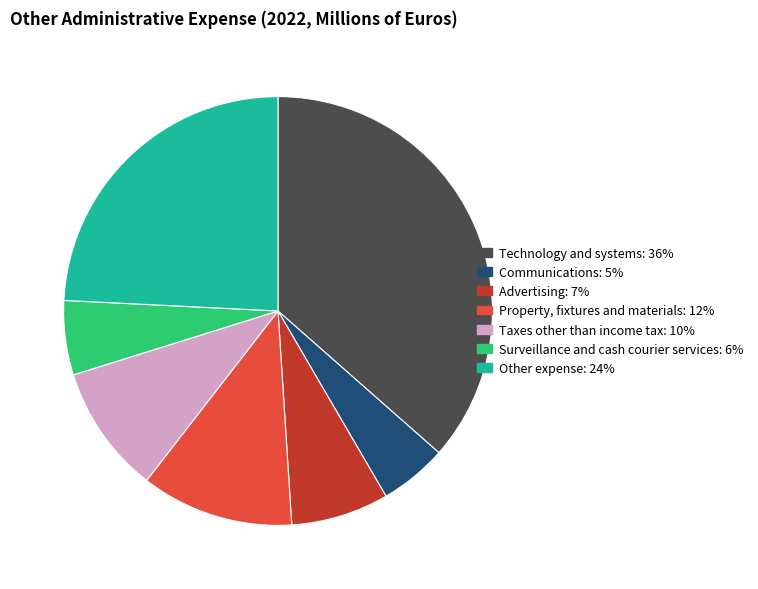

Rank the categories by value from highest to lowest.

Technology and systems, Other expense, Property, fixtures and materials, Taxes other than income tax, Advertising, Surveillance and cash courier services, Communications